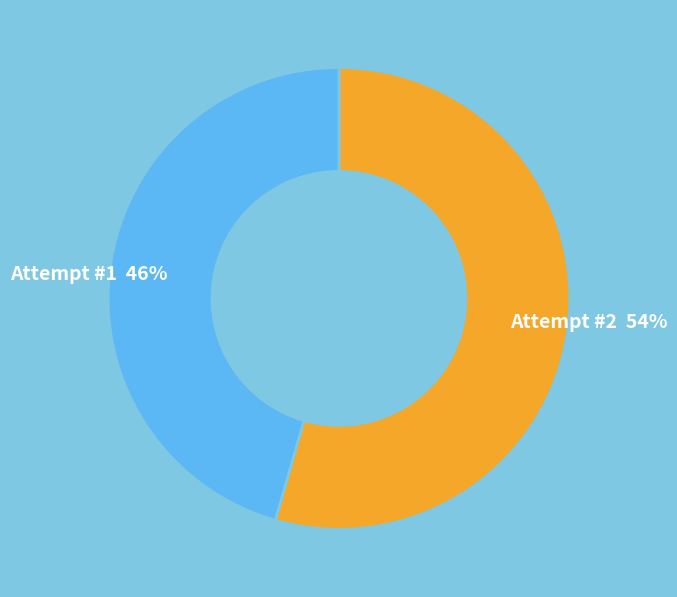

Does any single category account for the majority?

Yes